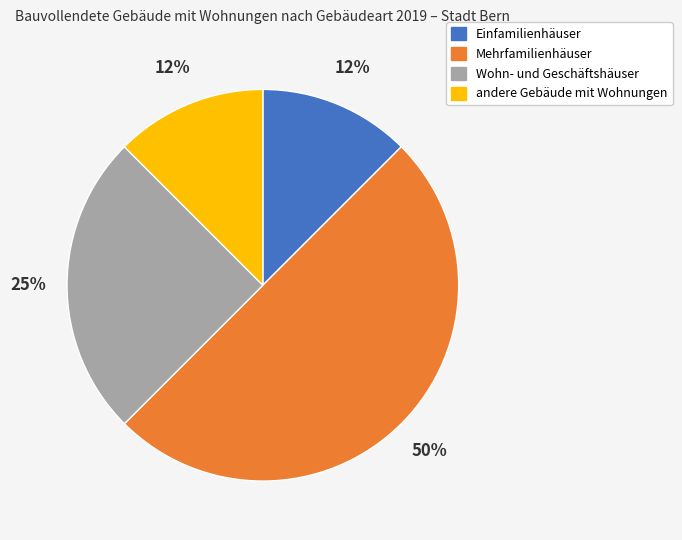

Count the number of slices in the pie.

4